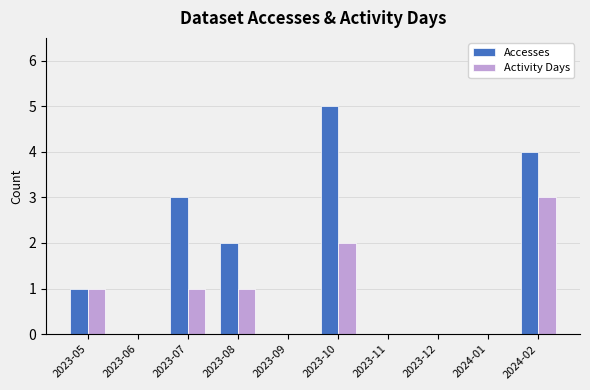

How many Activity Days values are between 0 and 1?

8